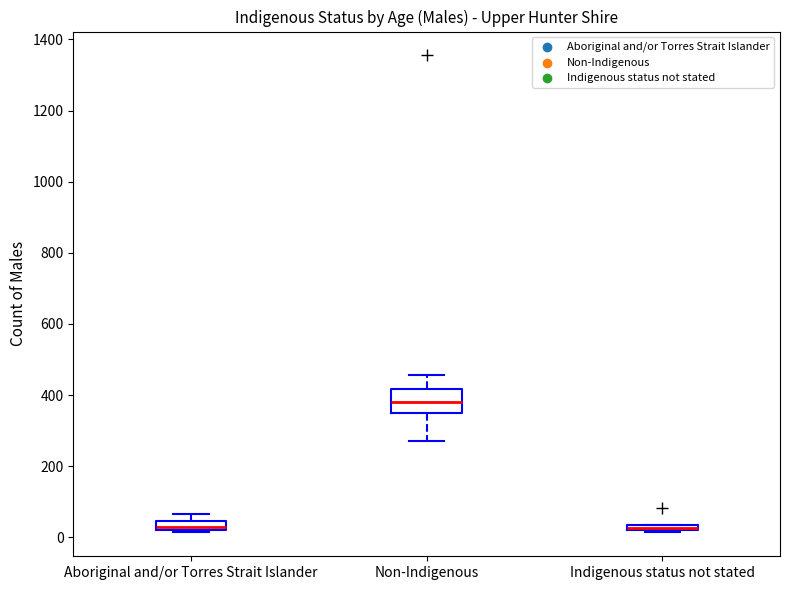

Comparing the boxes themselves (not the whiskers), which one is the tallest?

Non-Indigenous